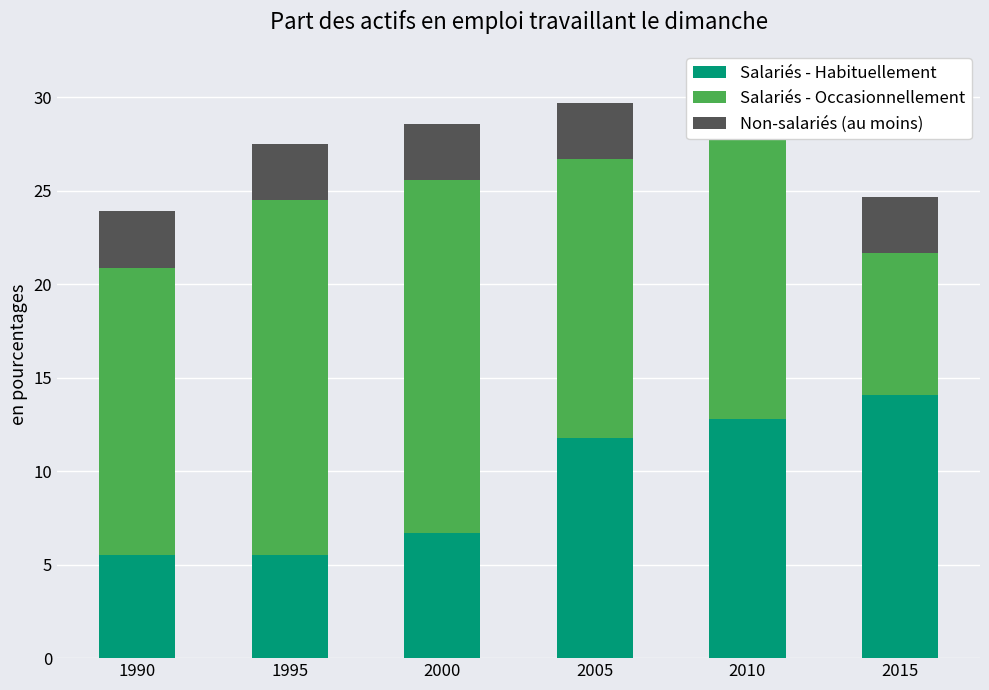

The Salariés - Occasionnellement series shows 14.9 at 2005. True or false?

True